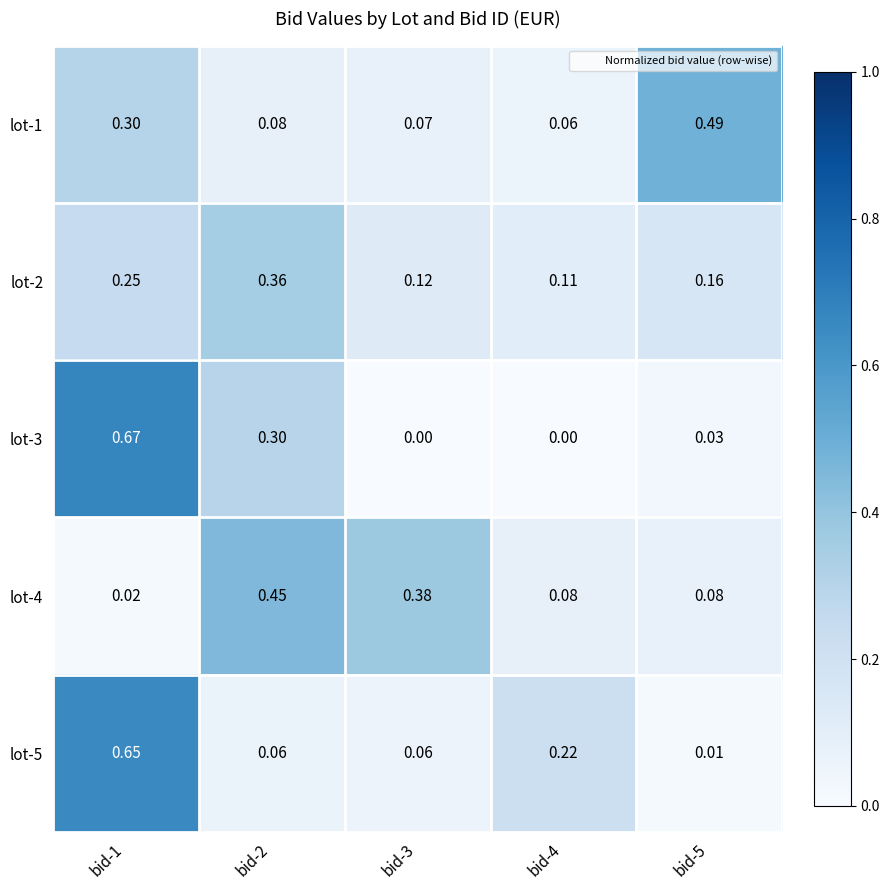

How many distinct data groups are displayed?

5